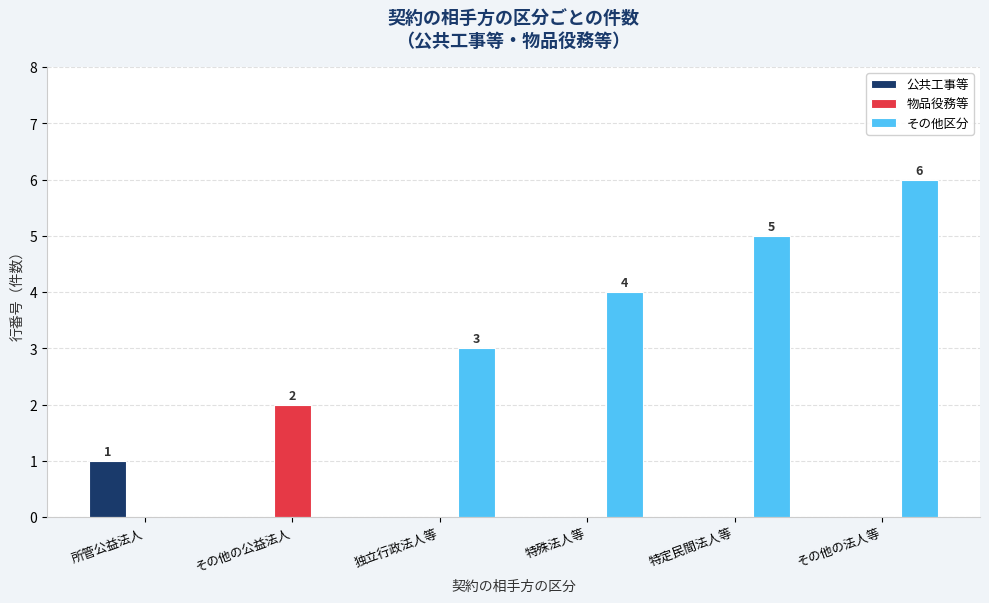

Which series changed the most between 特殊法人等 and その他の法人等?

その他区分